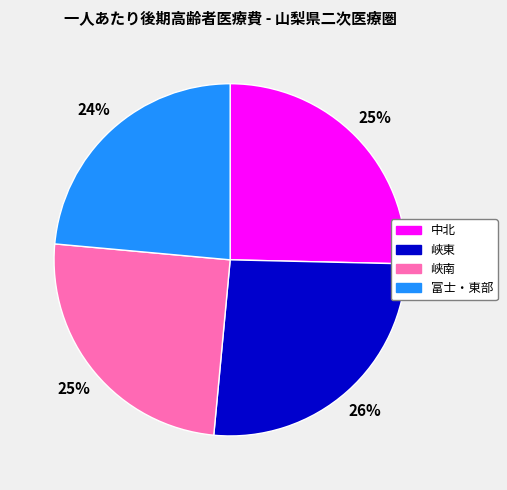

Which category has the biggest portion of the pie?

峡東